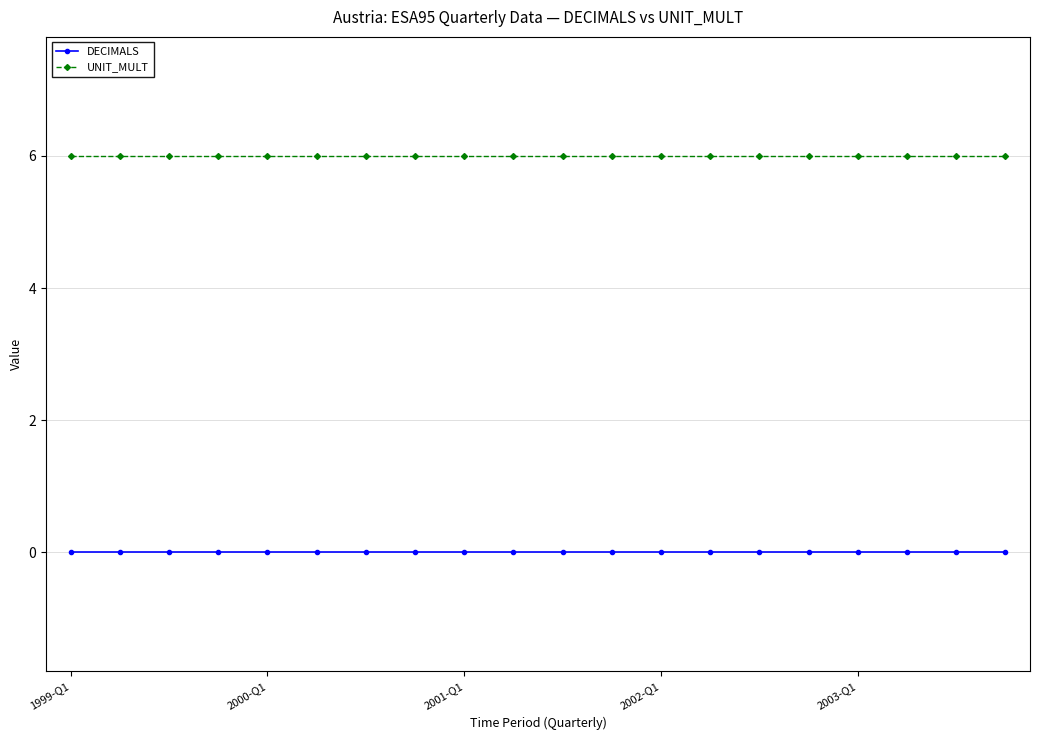

What is the maximum value for UNIT_MULT?

6